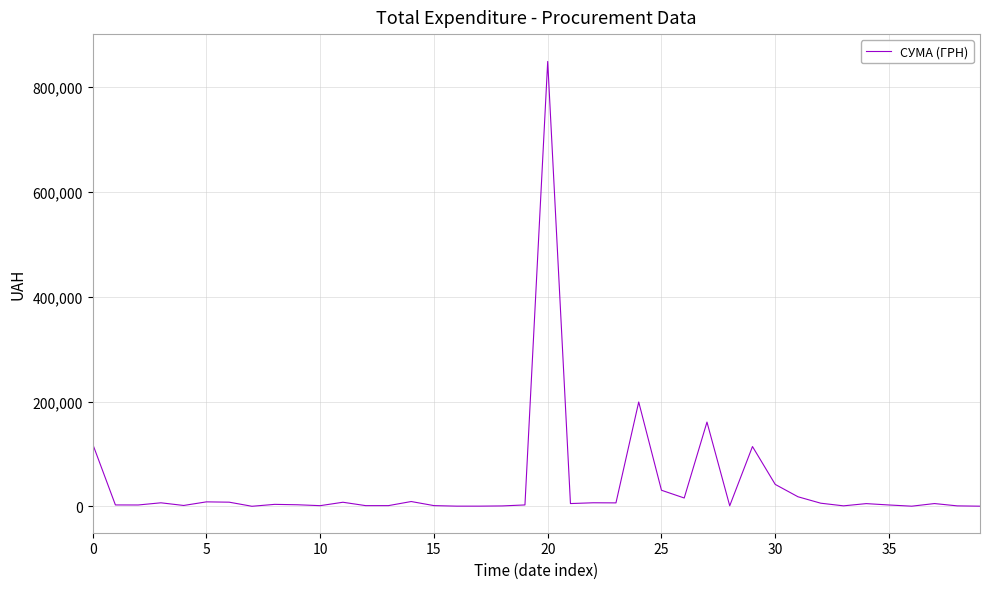

What is the greatest value displayed?

847922.9